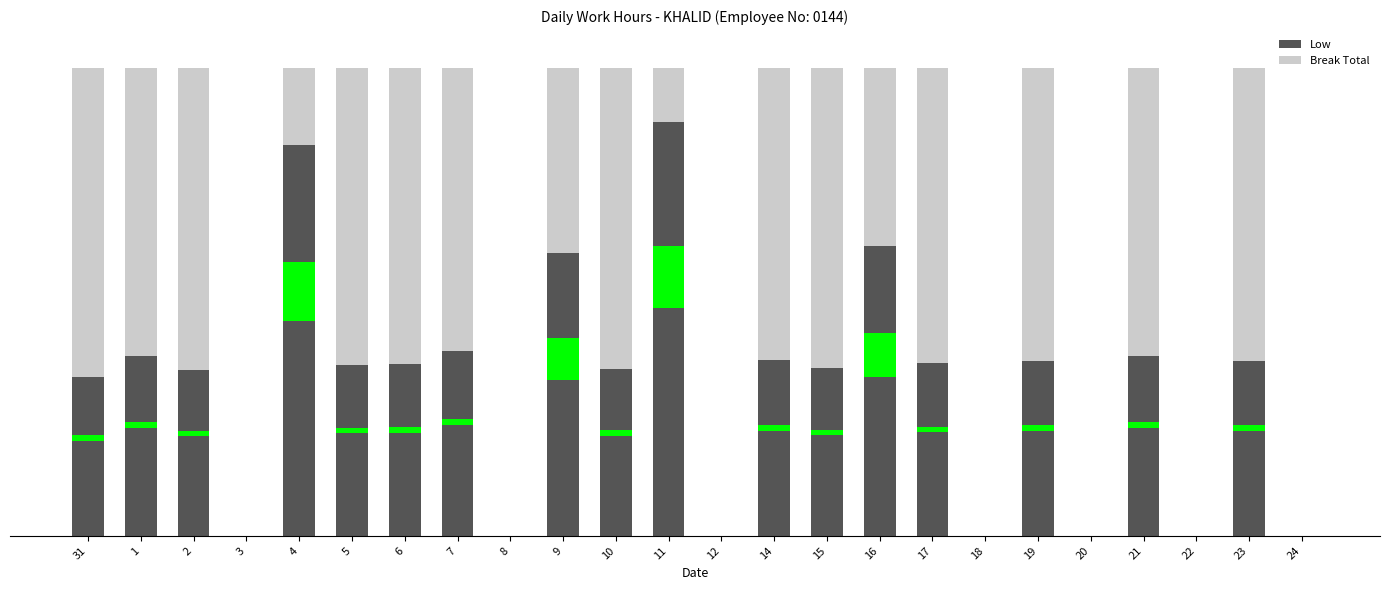

How many data points in Break Total are above 15?

13